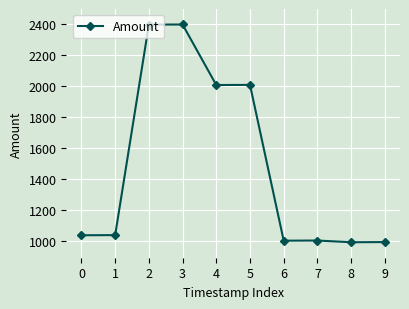

True or false: there are more than 0 points higher than both neighbors.

True